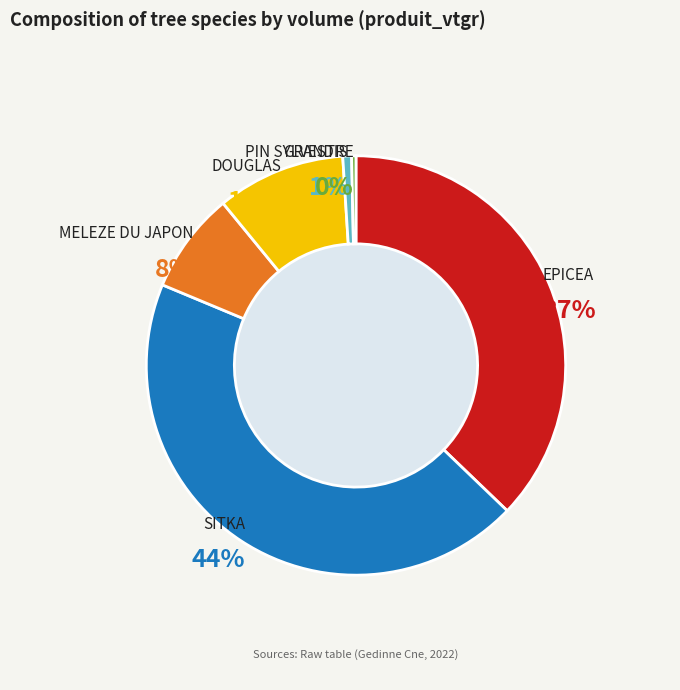

Between MELEZE DU JAPON and SITKA, which is larger?

SITKA